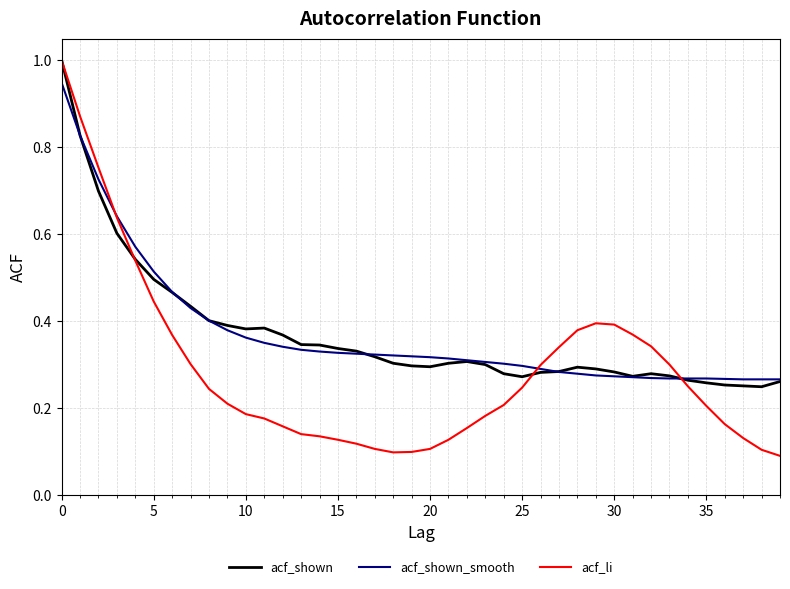

At how many categories does at least one series exceed 0?

40